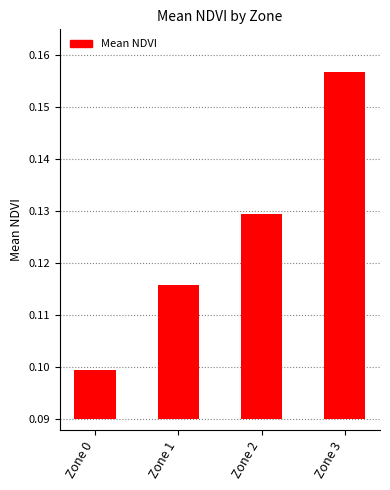

Is it true that the value at Zone 0 is 0.0?

False